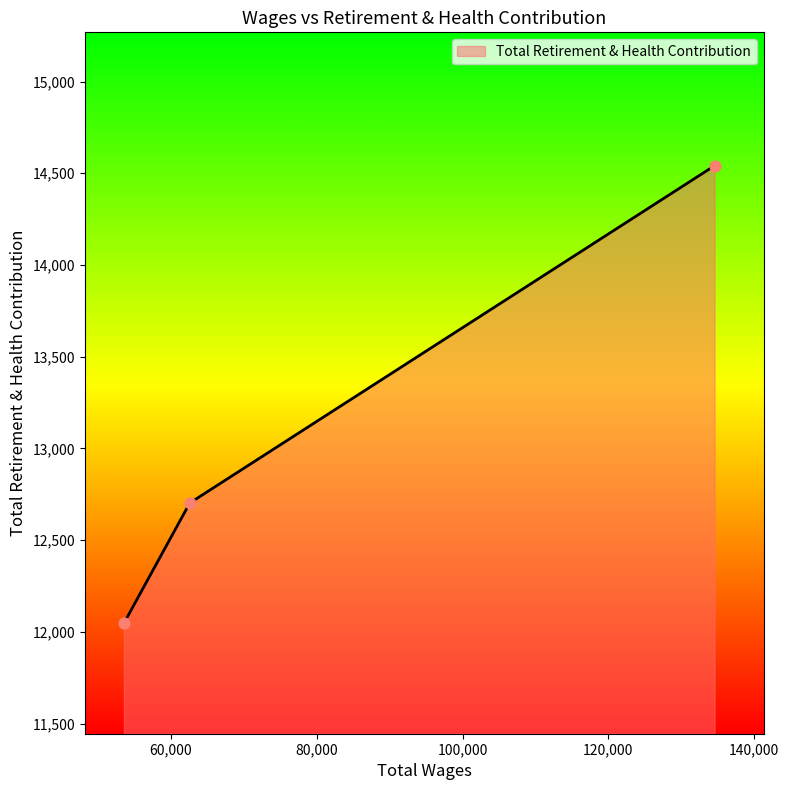

What is the sum of all values?

39290